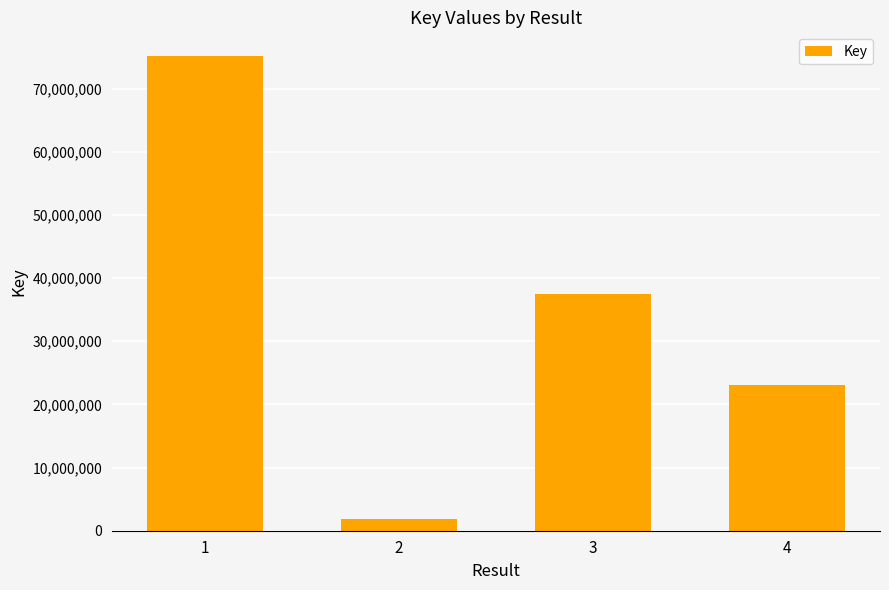

What is the sum of the values at 1 and 2?

76965617